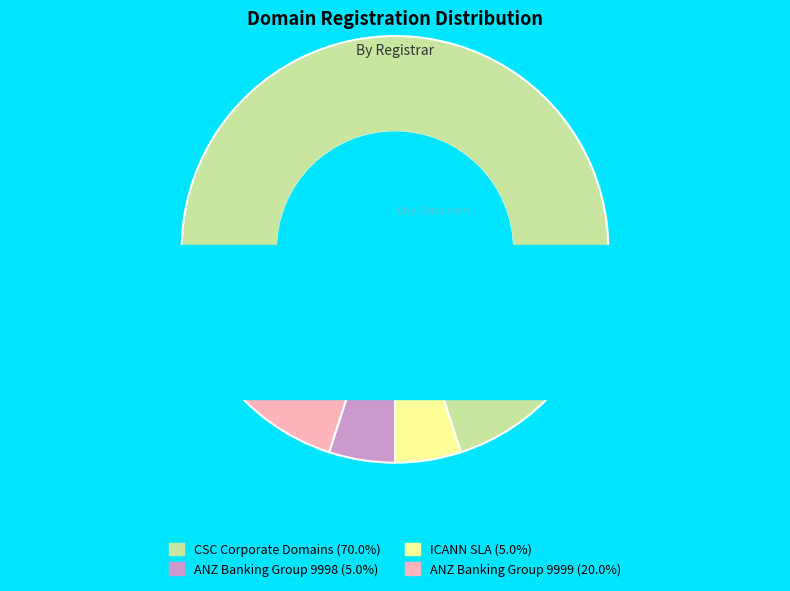

How many slices are in this pie chart?

4